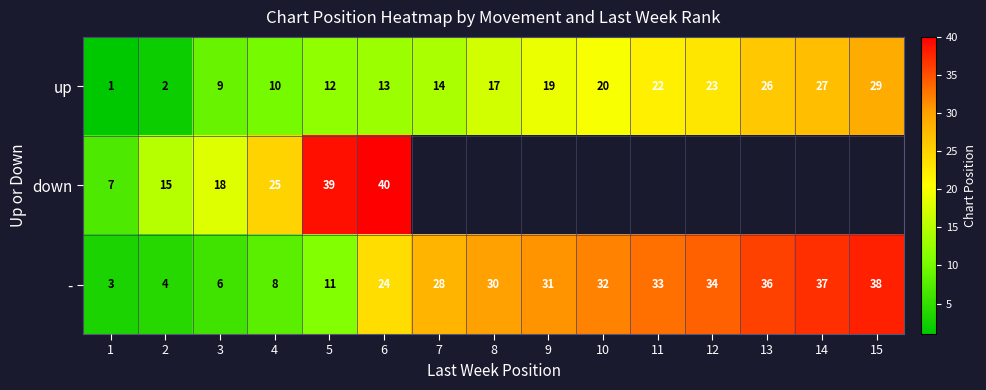

At which label does up reach its peak?

15